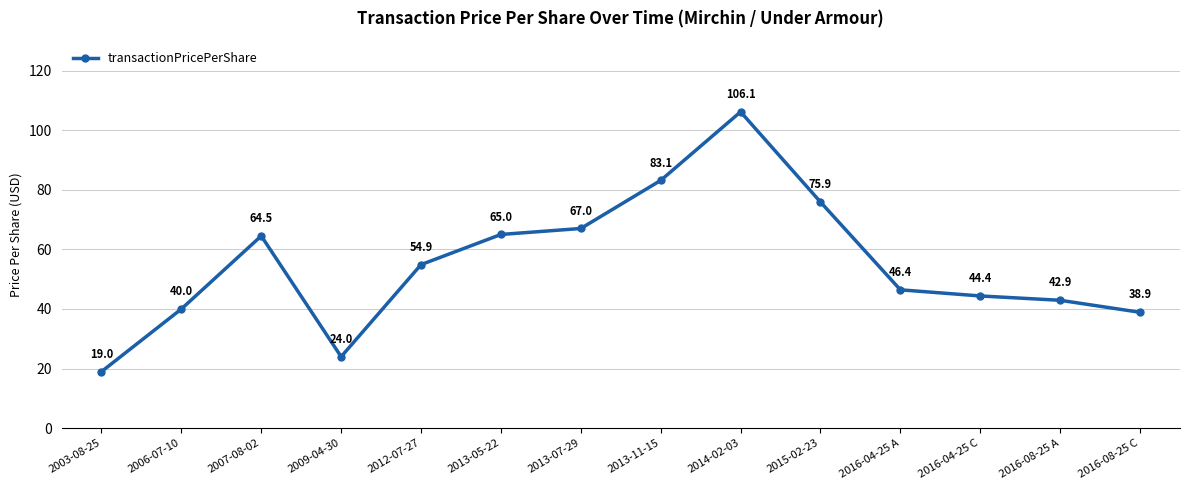

True or false: the data shows 42.9 at 2016-08-25 A.

True